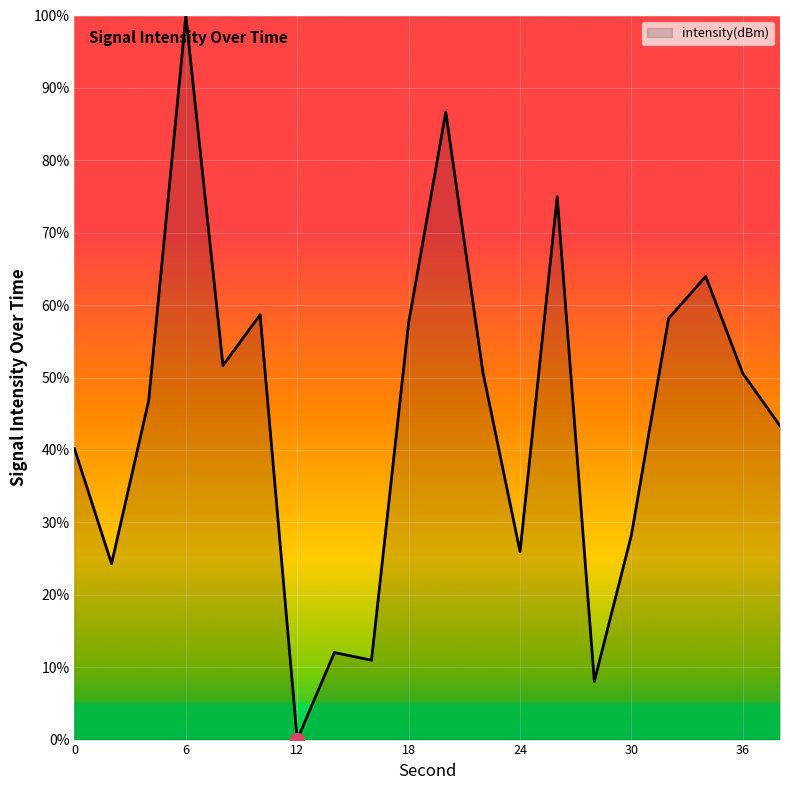

What is the maximum value shown in the chart?

100.0